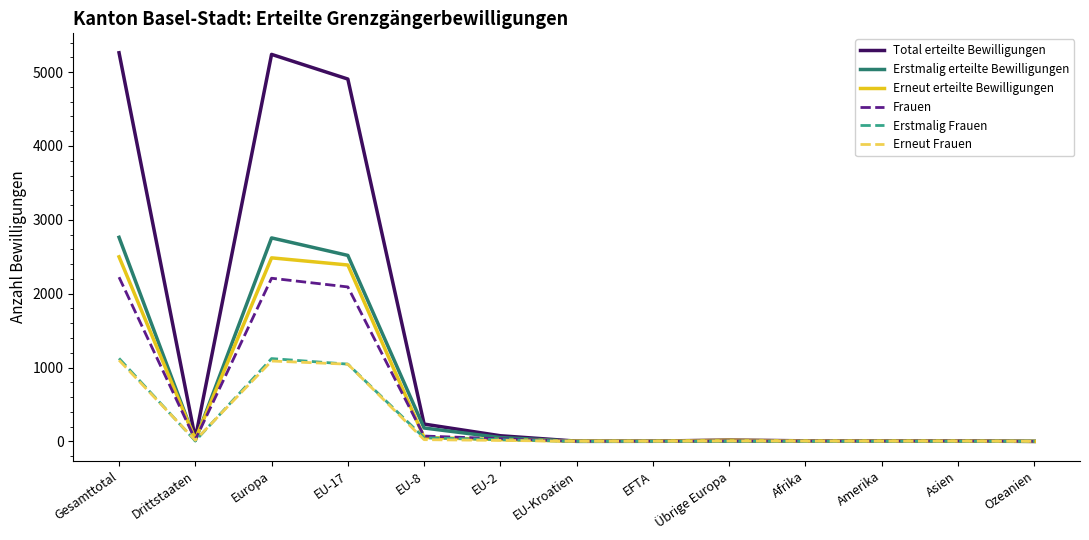

What is the maximum value for Erneut Frauen?

1099